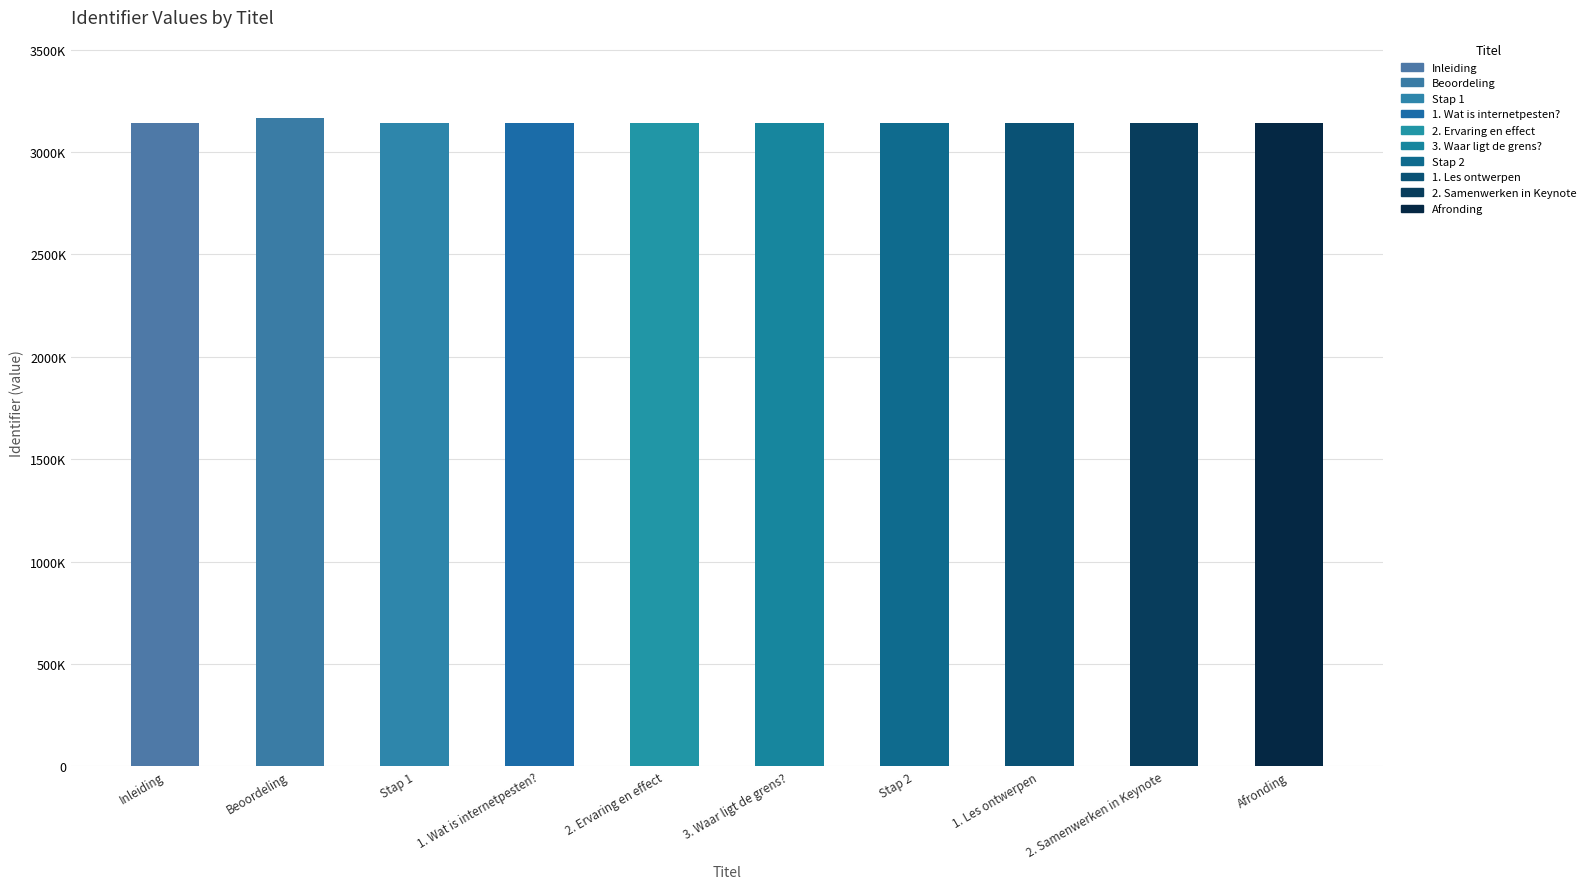

Does the chart contain any negative values?

No